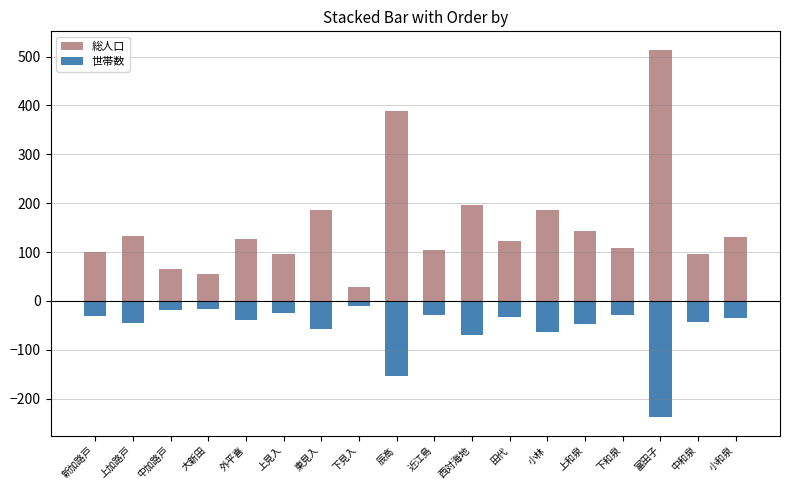

What are all the series names shown in the legend?

総人口, 世帯数